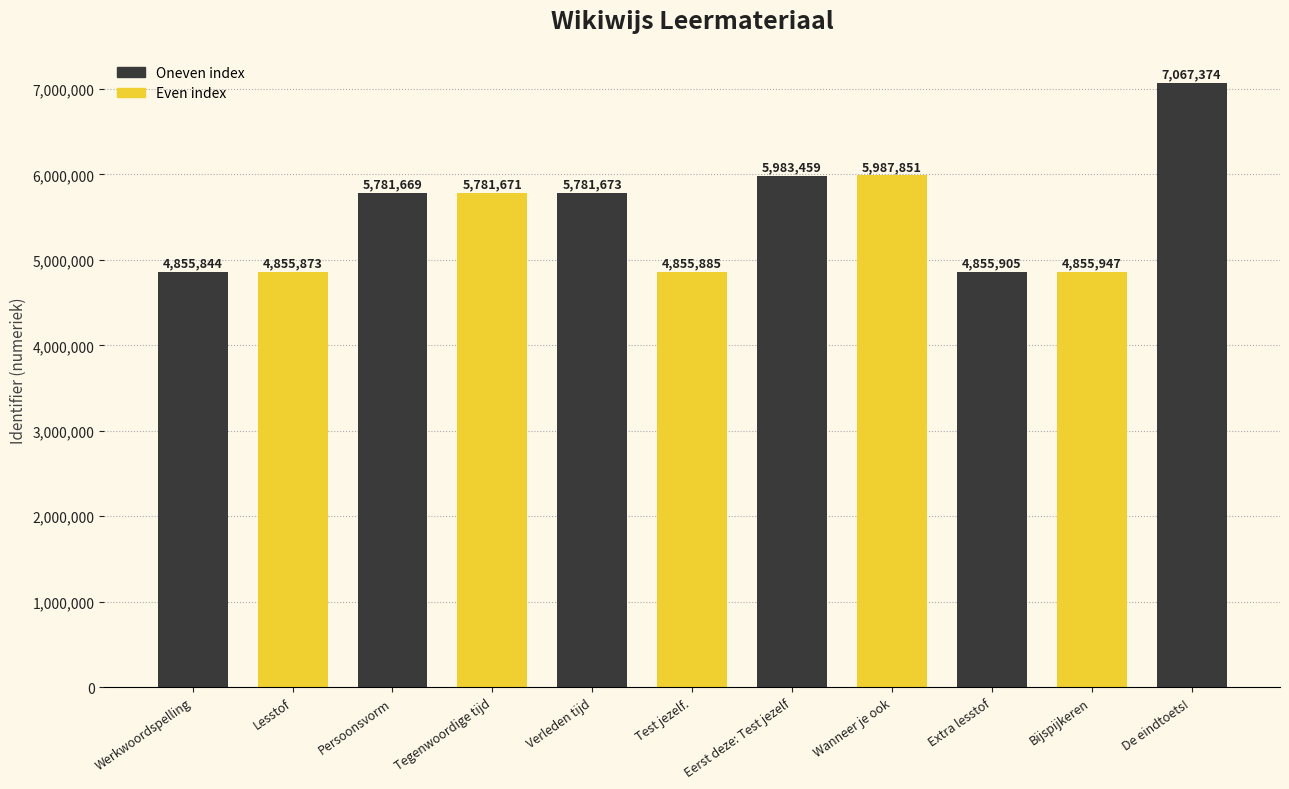

Reading left to right, extract all data points from this chart.

Werkwoordspelling=4855844	Lesstof=4855873	Persoonsvorm=5781669	Tegenwoordige tijd=5781671	Verleden tijd=5781673	Test jezelf.=4855885	Eerst deze: Test jezelf=5983459	Wanneer je ook=5987851	Extra lesstof=4855905	Bijspijkeren=4855947	De eindtoets!=7067374